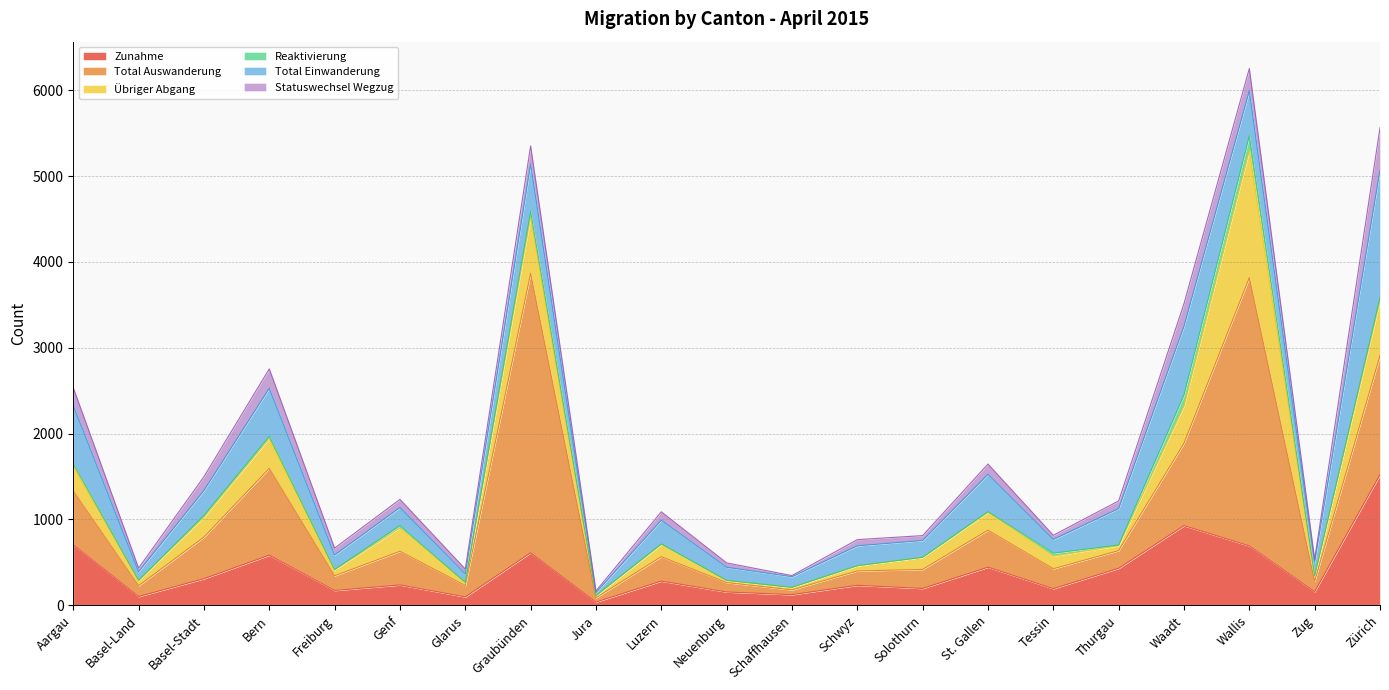

At Graubünden, list the series in order from largest to smallest.

Total Auswanderung, Übriger Abgang, Zunahme, Total Einwanderung, Statuswechsel Wegzug, Reaktivierung